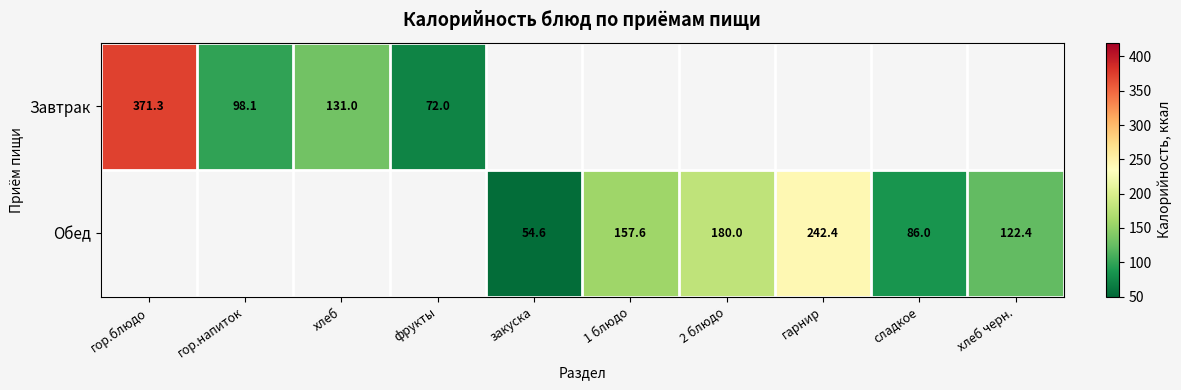

Is the value of Завтрак at гор.напиток greater than the value of Обед at 1 блюдо?

No